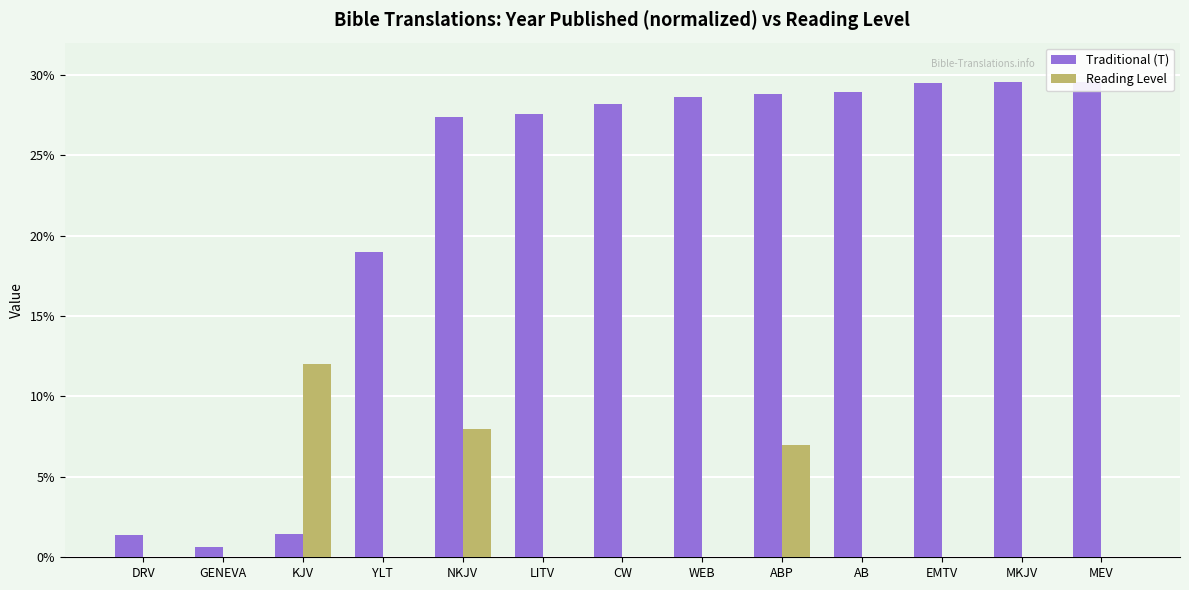

What is the spread (max minus min) of values at GENEVA?

0.6